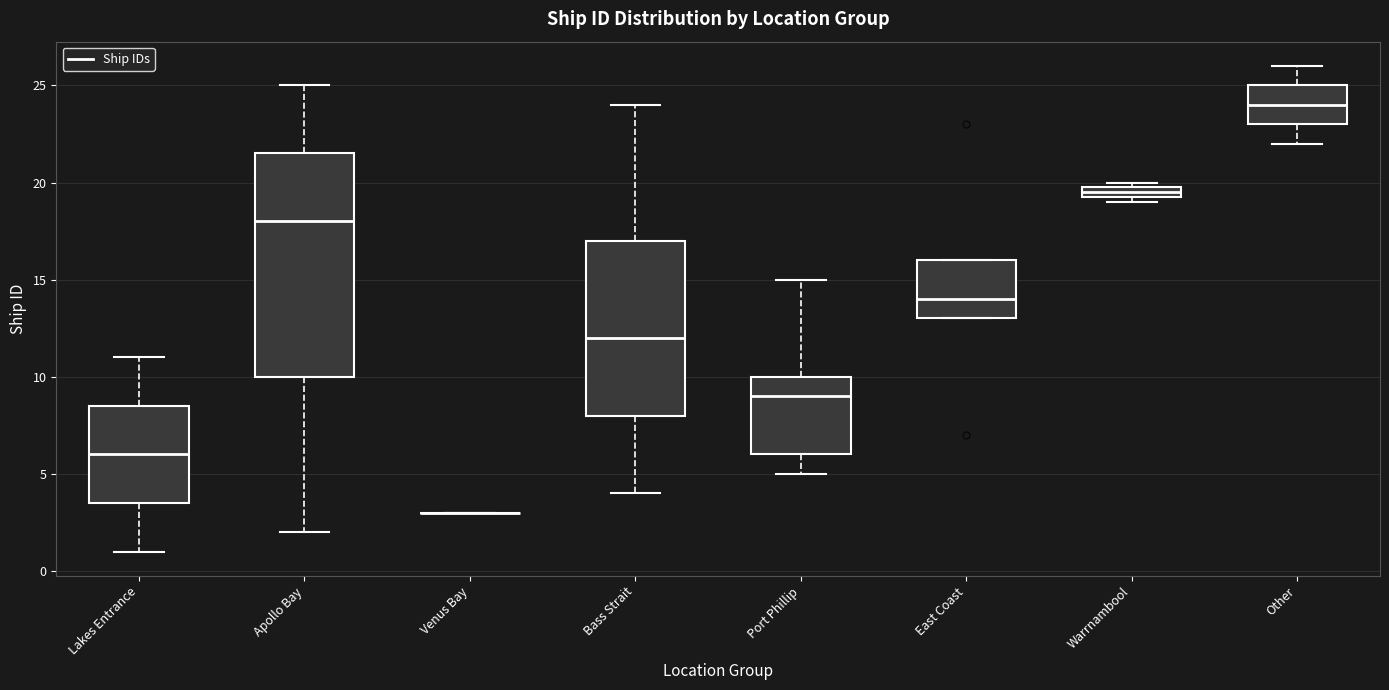

Comparing the boxes themselves (not the whiskers), which one is the tallest?

Apollo Bay